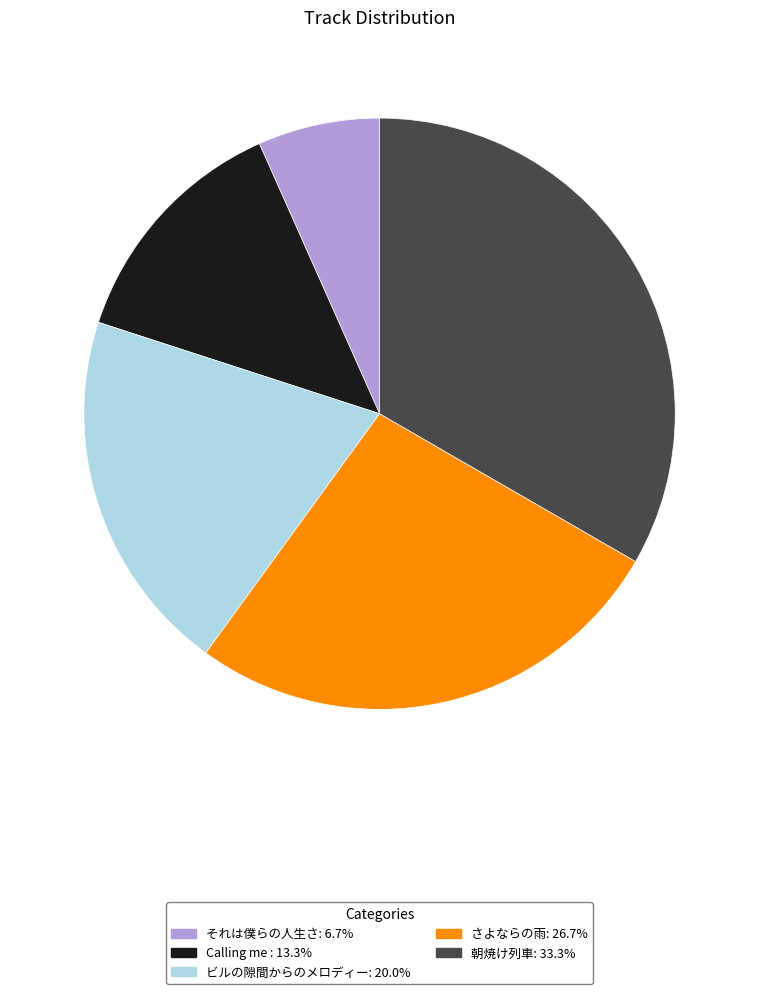

Approximately how many times larger is the value at 朝焼け列車: 33.3% compared to ビルの隙間からのメロディー: 20.0%?

1.7